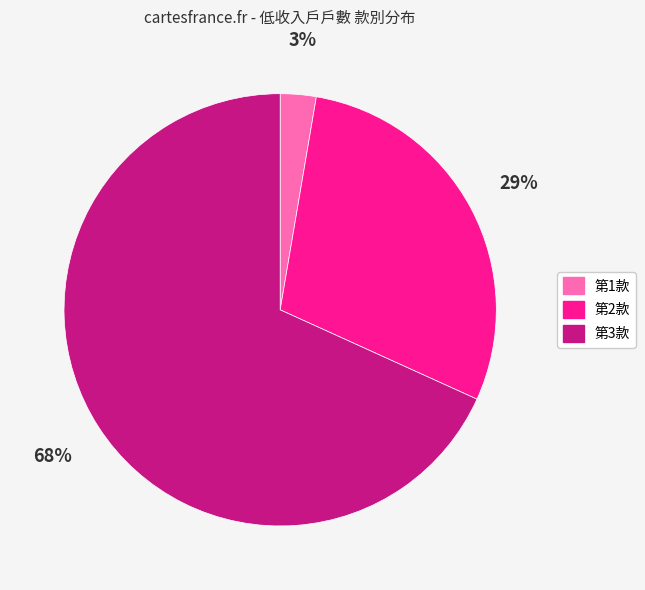

How many slices are in this pie chart?

3